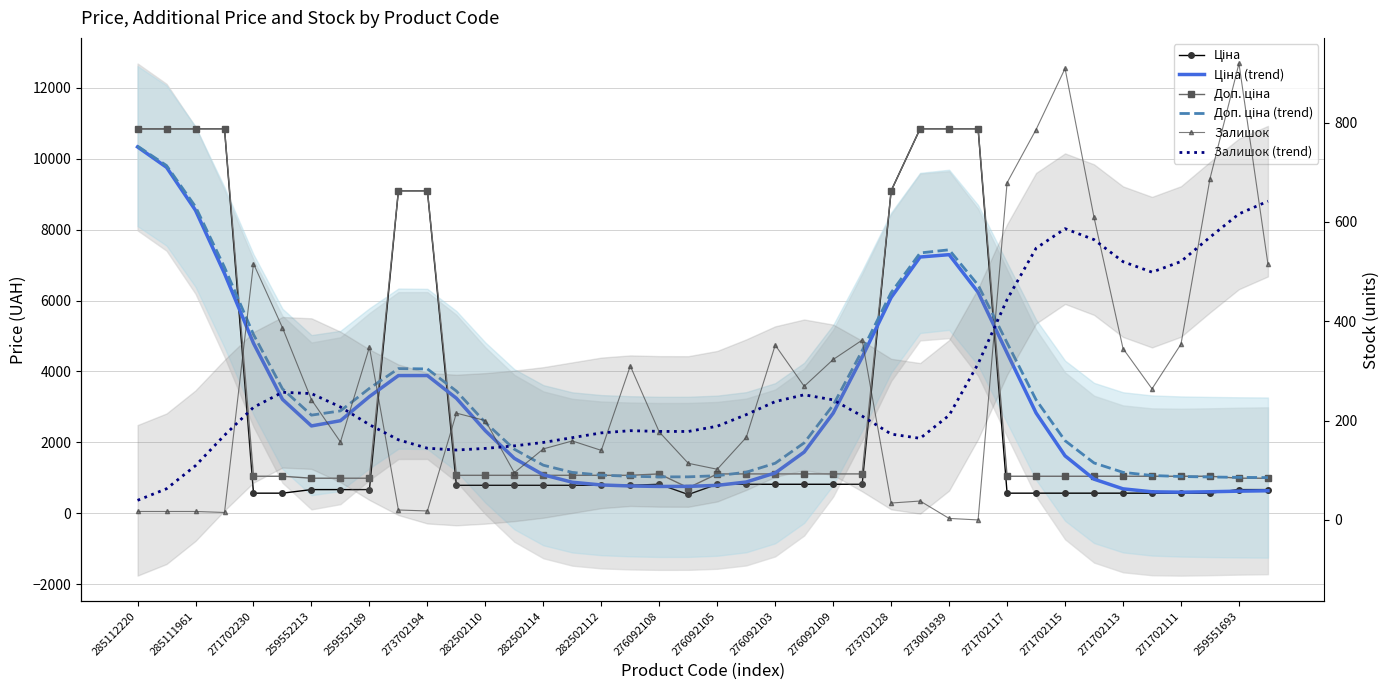

What is the value of the Залишок point at the 33rd from the left?

909.0